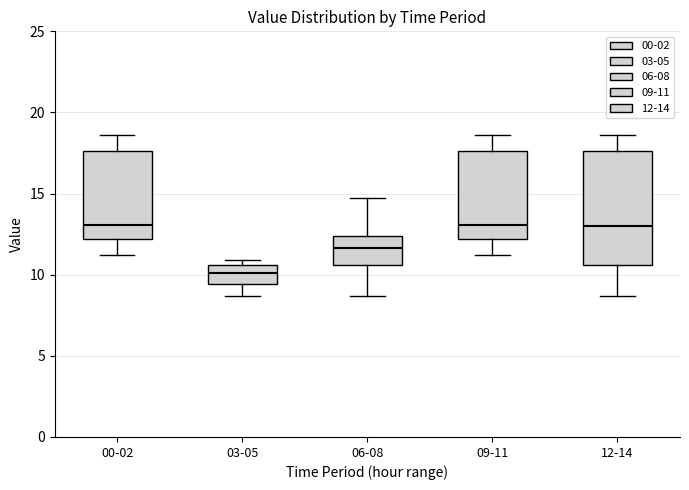

Reading left to right, read every box against the y-axis: the position of its median line, the range the box covers, and the ends of its whiskers. The values are not printed on the chart, so give them approximately, as read against the axis.

00-02: median 13.0, box 12.0 to 17.5, whiskers 11.0 to 18.5
03-05: median 10.0, box 9.5 to 10.5, whiskers 8.5 to 11.0
06-08: median 11.5, box 10.5 to 12.5, whiskers 8.5 to 14.5
09-11: median 13.0, box 12.0 to 17.5, whiskers 11.0 to 18.5
12-14: median 13.0, box 10.5 to 17.5, whiskers 8.5 to 18.5